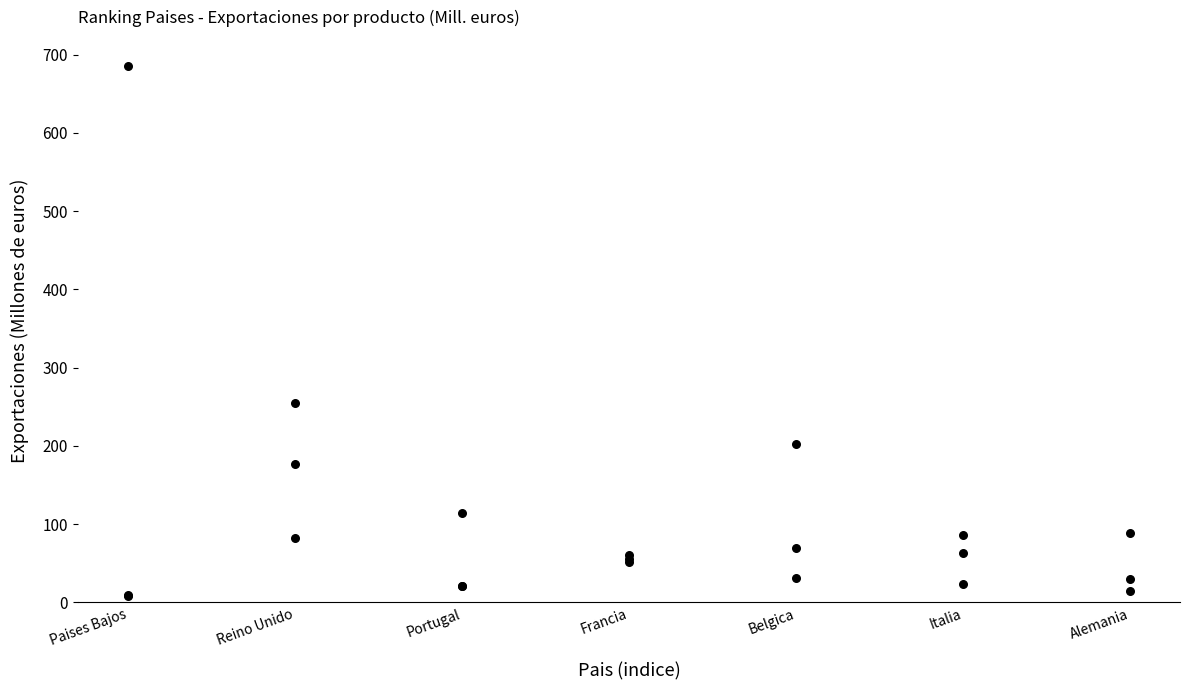

What Y value in the scatter plot is closest to 346?

255.4